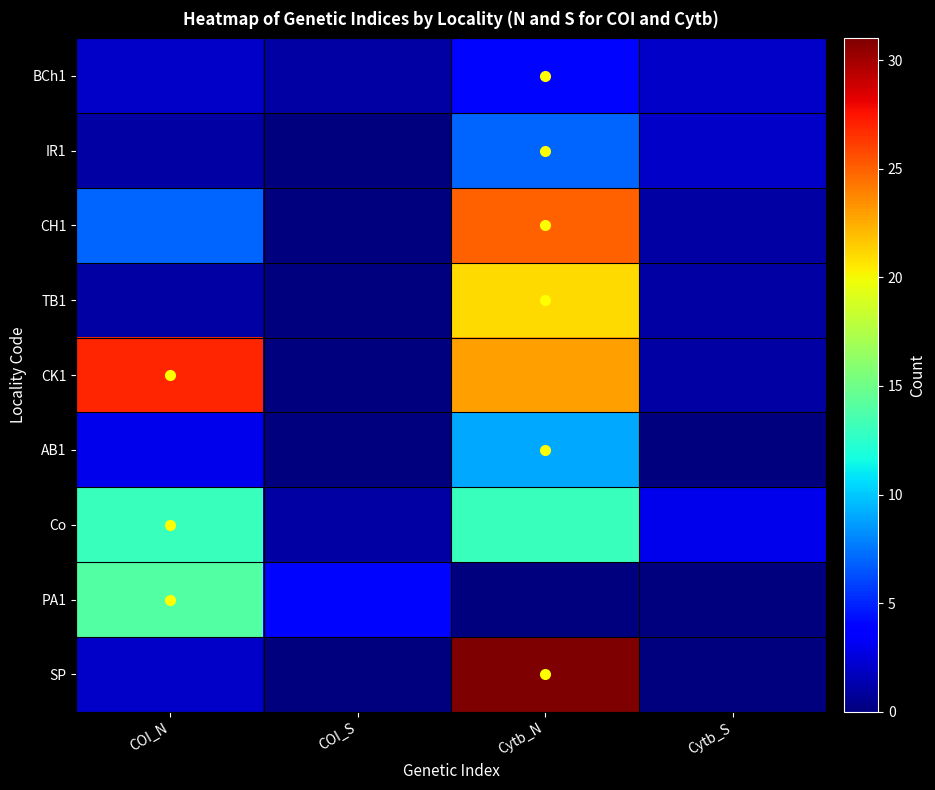

Rank the series at Cytb_S from highest to lowest value.

Co, BCh1, IR1, CH1, TB1, CK1, AB1, PA1, SP